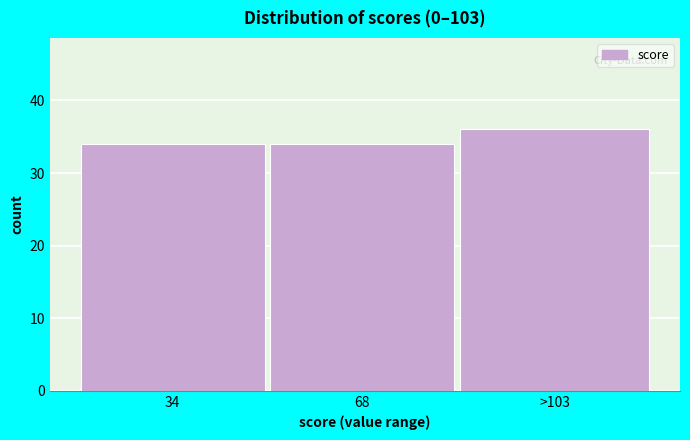

Reading left to right, extract all data points from this chart.

34	34	36